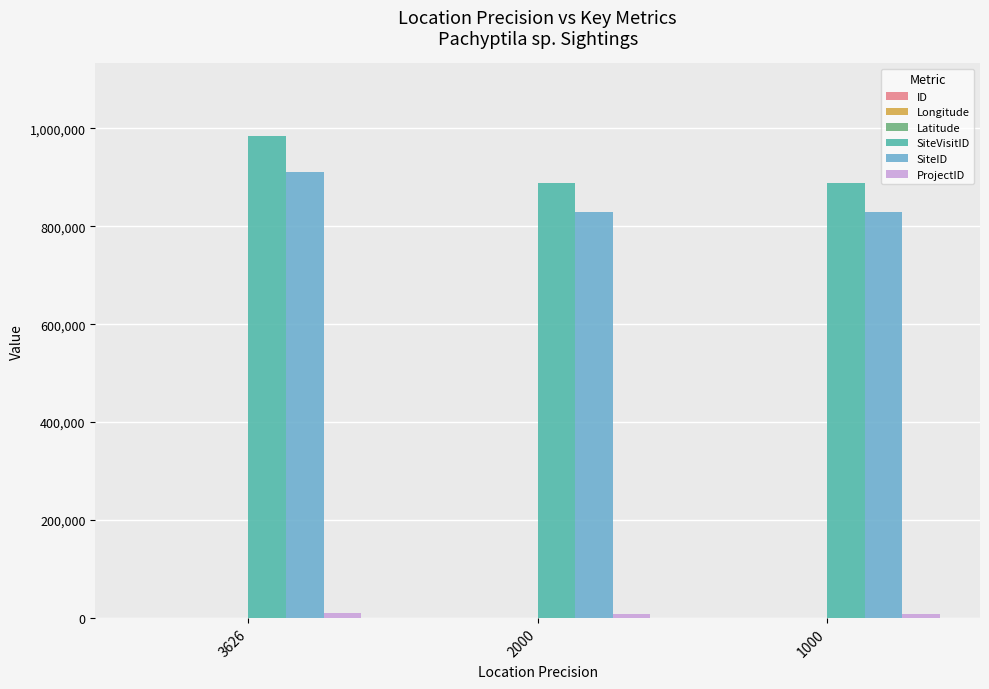

What is the maximum value shown in the chart?

985292.0